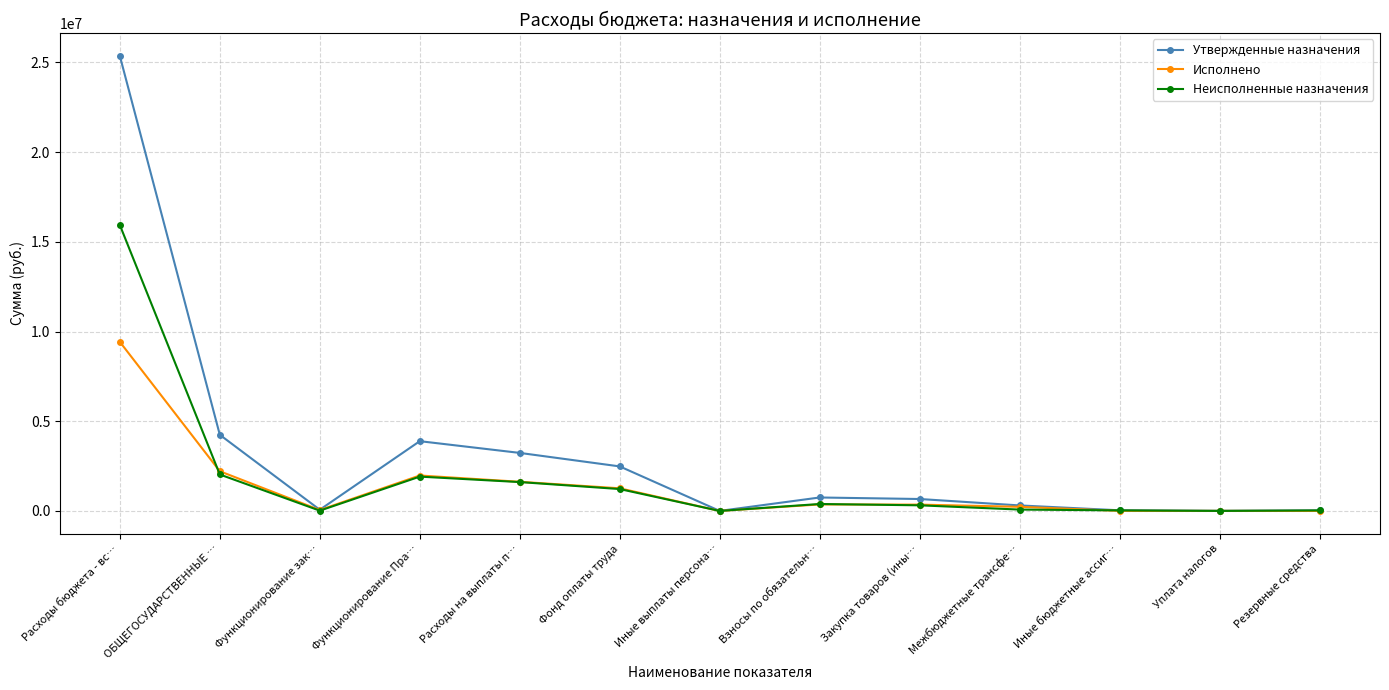

At which category is the sum across all series the highest?

Расходы бюджета - вс…